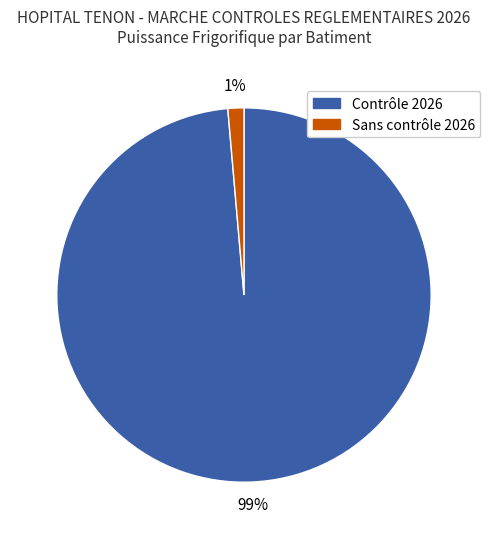

Does any single category account for the majority?

Yes